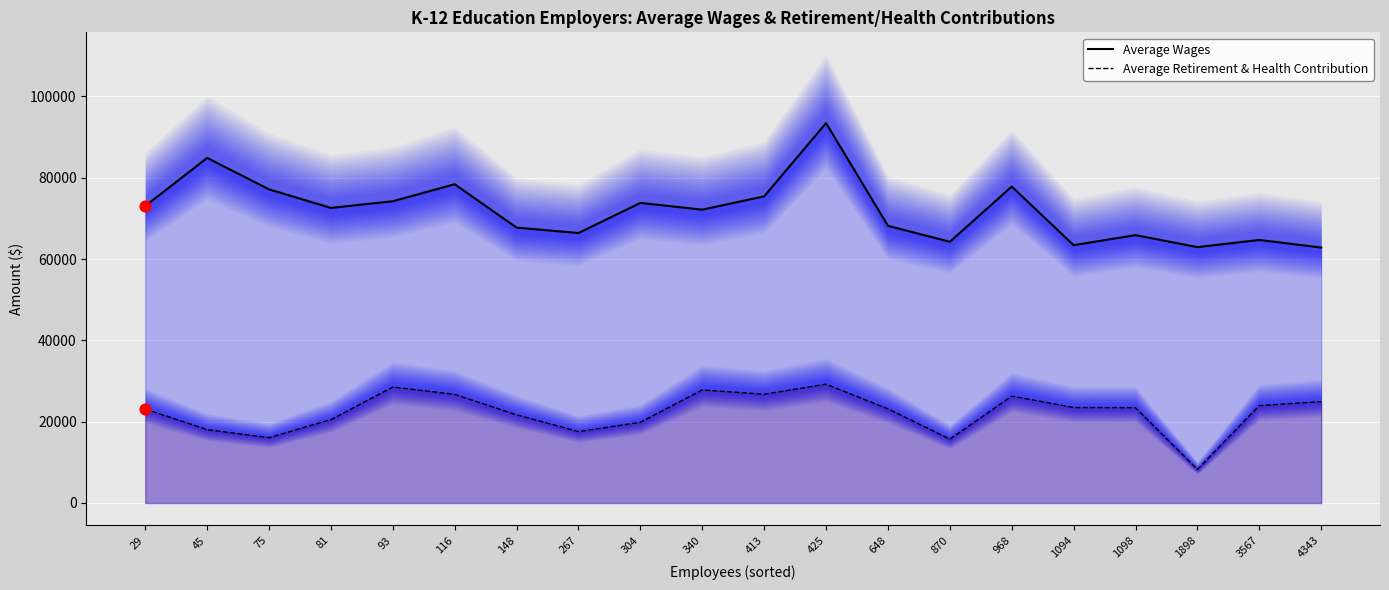

Which series contains the lowest Y value?

Average Retirement & Health Contribution